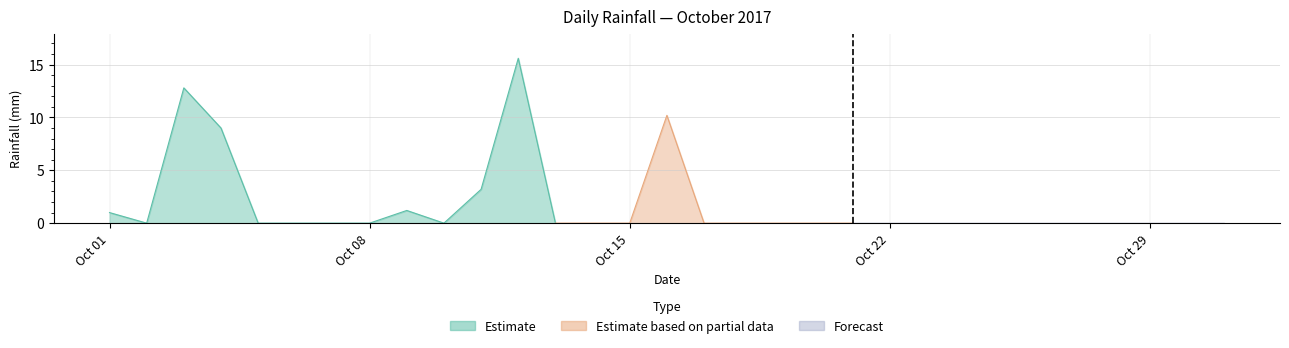

What is the sum of all values?

53.0